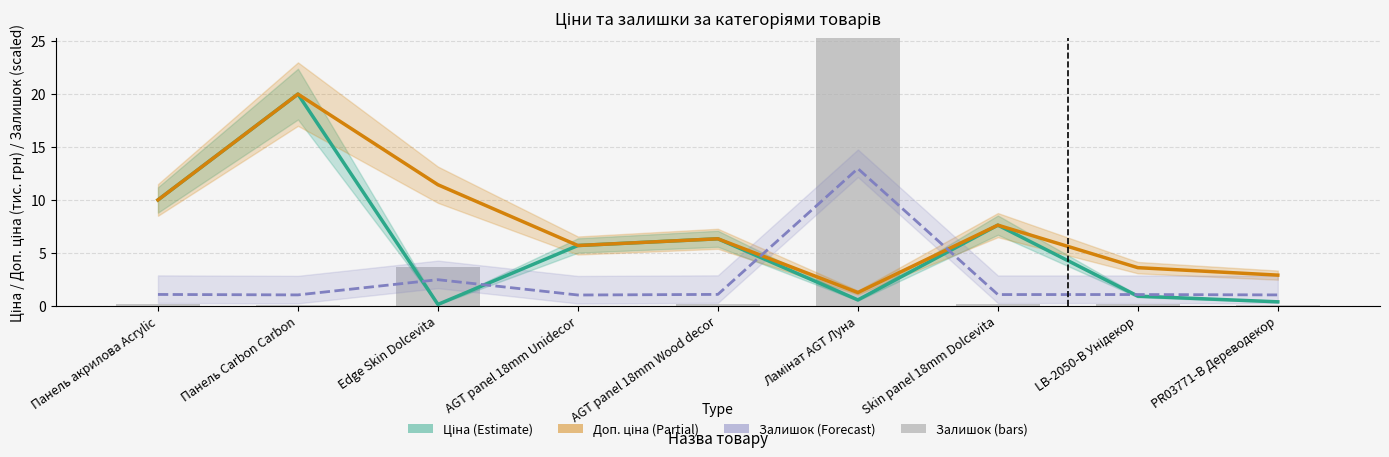

At which category is the sum across all series the highest?

Ламінат AGT Луна